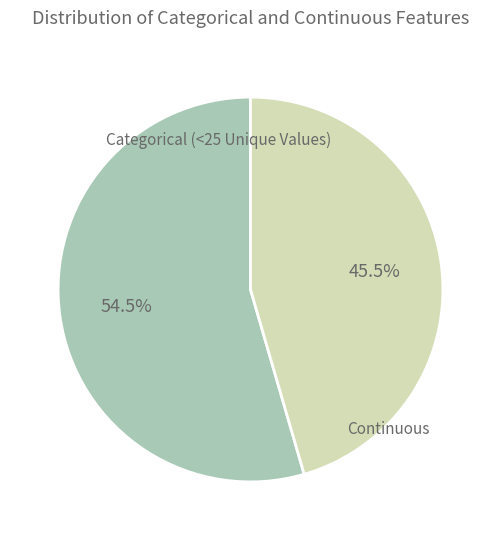

To the nearest percent, what is the difference between the largest and smallest slice percentages?

9%